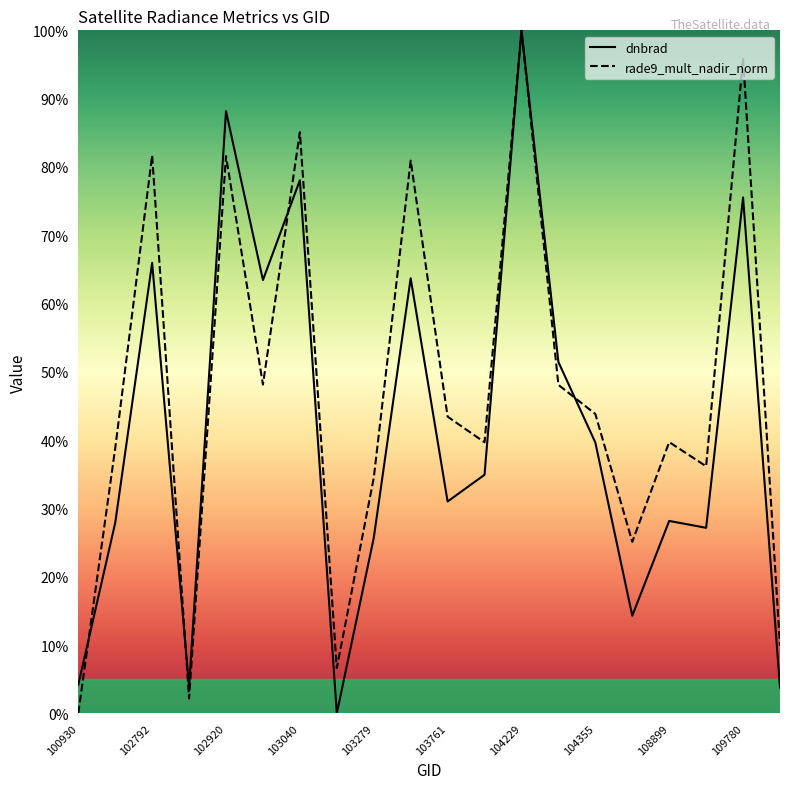

True or false: rade9_mult_nadir_norm and dnbrad intersect in this chart.

True